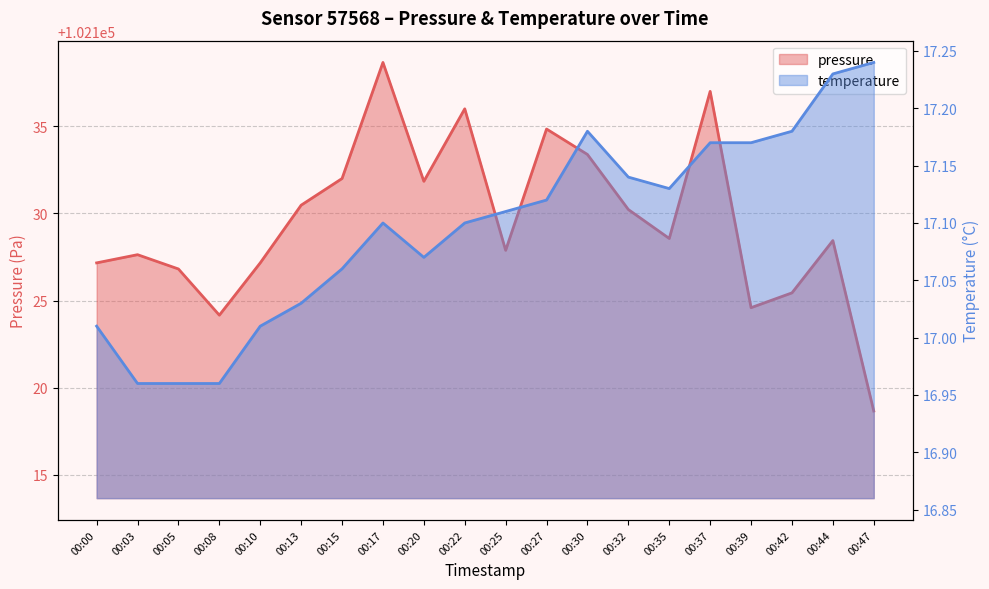

Rank the categories by temperature value from lowest to highest.

00:03, 00:05, 00:08, 00:00, 00:10, 00:13, 00:15, 00:20, 00:17, 00:22, 00:25, 00:27, 00:35, 00:32, 00:37, 00:39, 00:30, 00:42, 00:44, 00:47